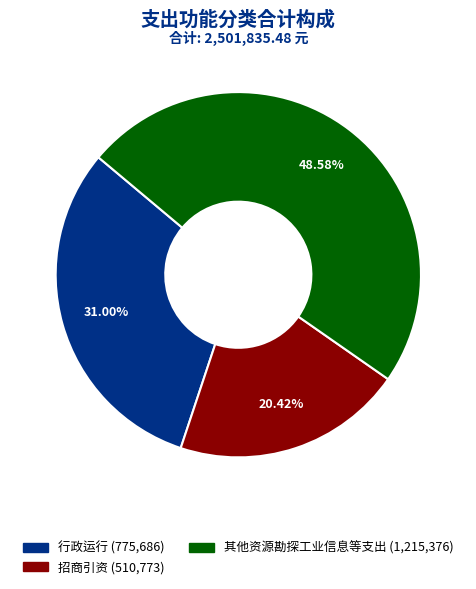

What is the ratio of the value at 行政运行 to the value at 招商引资?

1.5